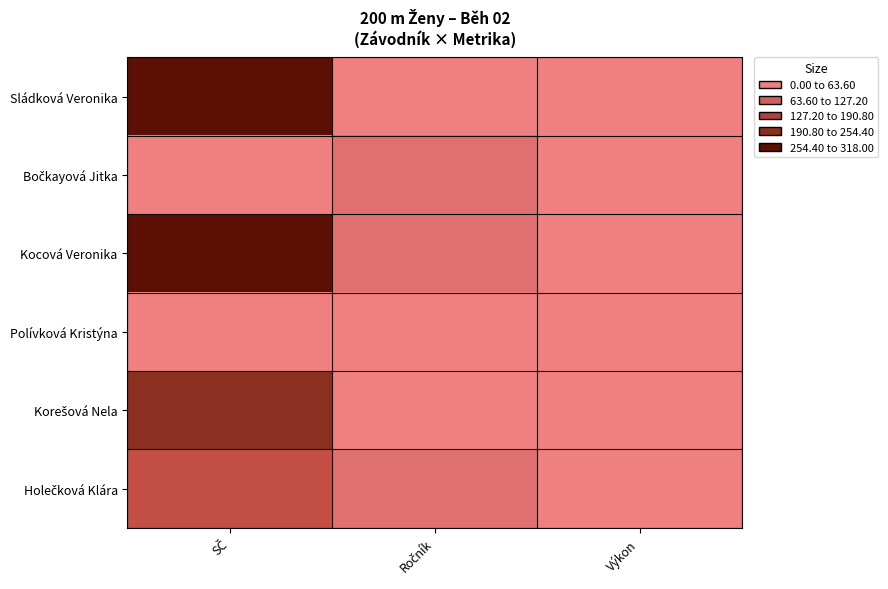

Between Ročník and Výkon, which series saw the biggest shift?

Holečková Klára